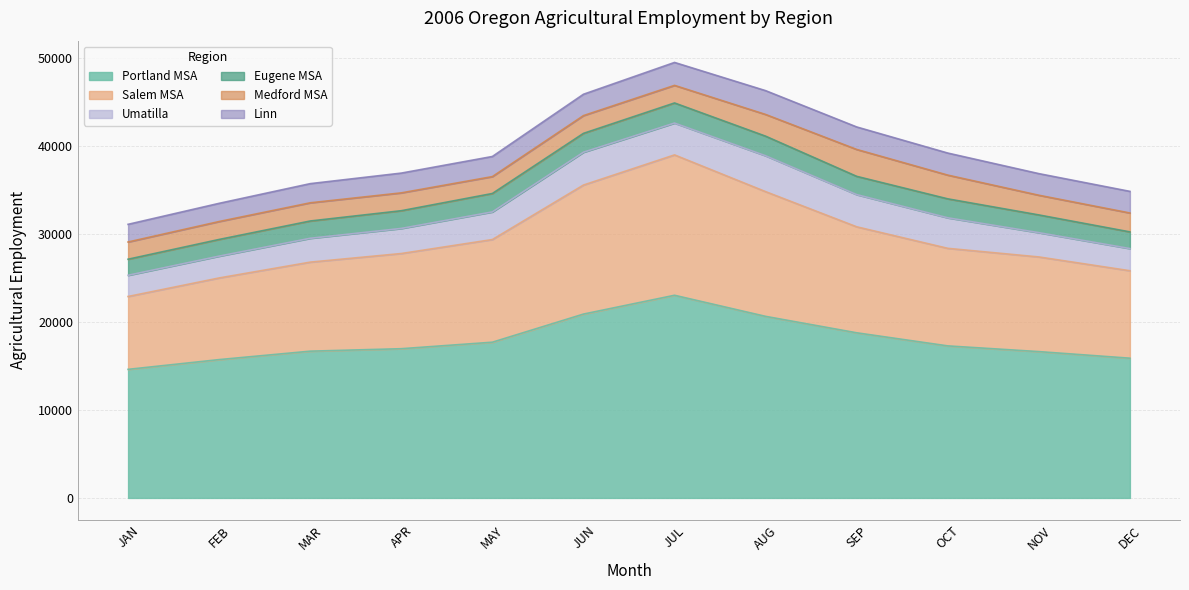

At which category does the chart reach its peak across all series?

JUL